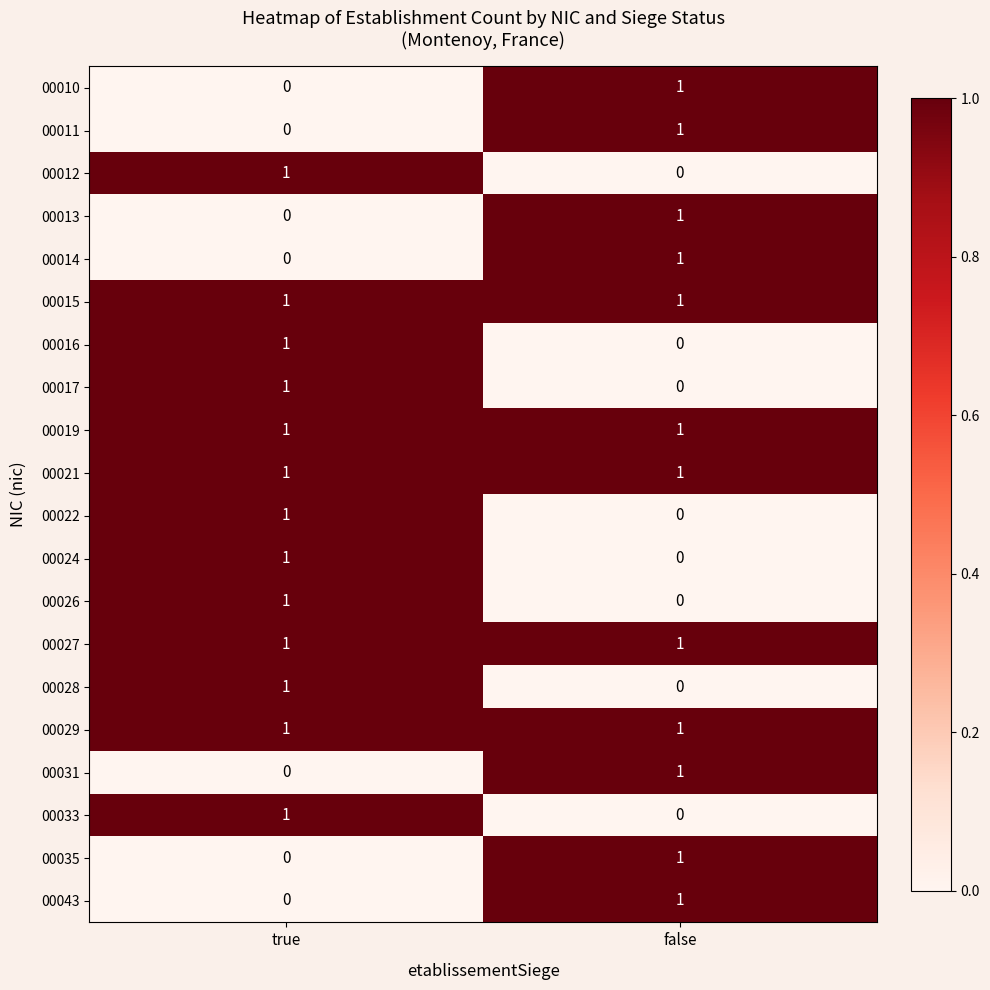

What is the total value across all series at true?

13